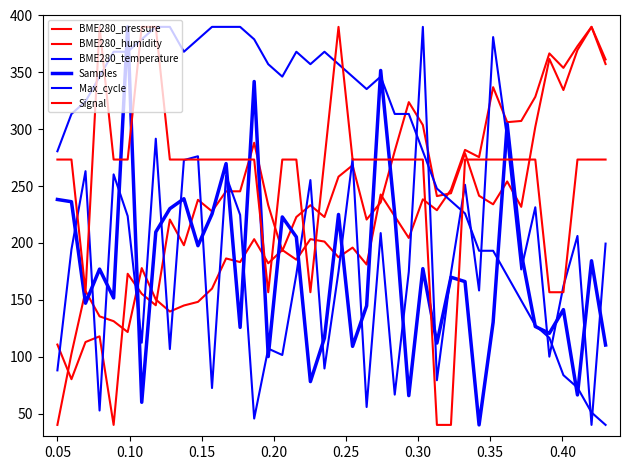

How many lines are shown in the chart?

6